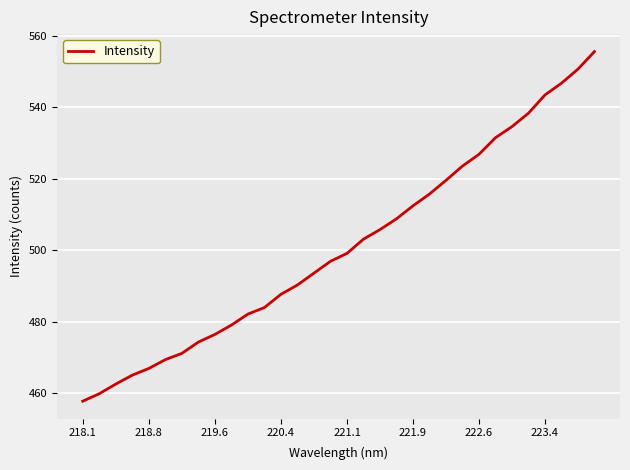

What is the difference between the maximum and minimum values?

98.0